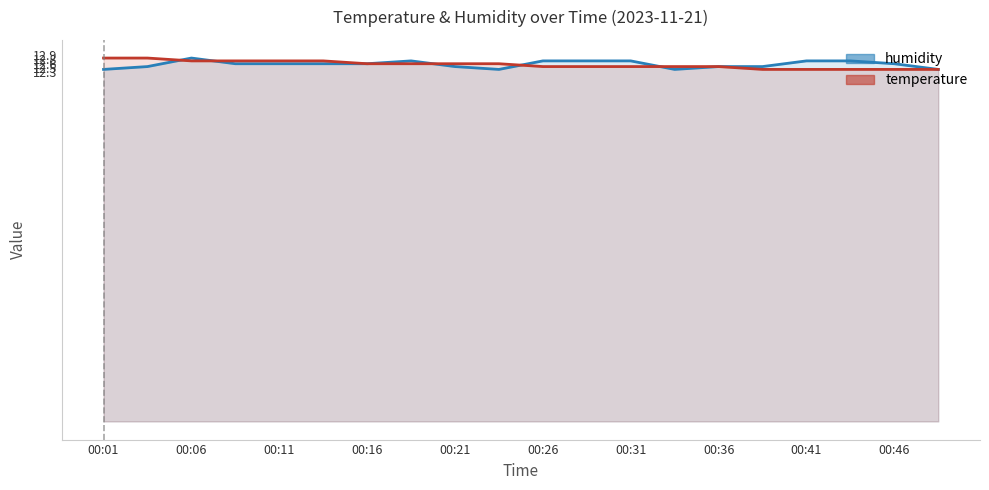

True or false: humidity has more than 0 interior local peaks.

True